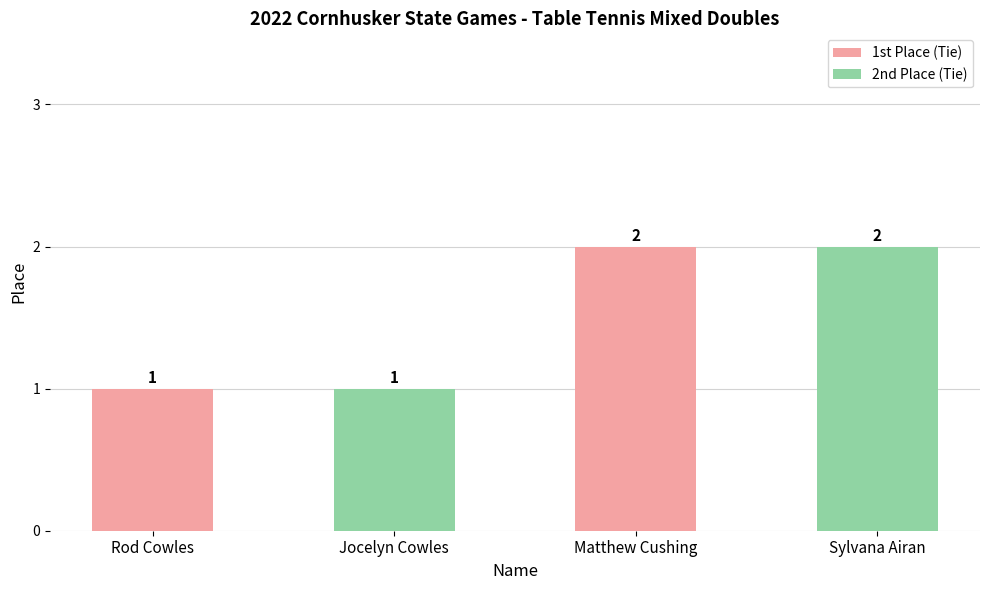

What is the label of the 3rd bar from the right?

Jocelyn Cowles